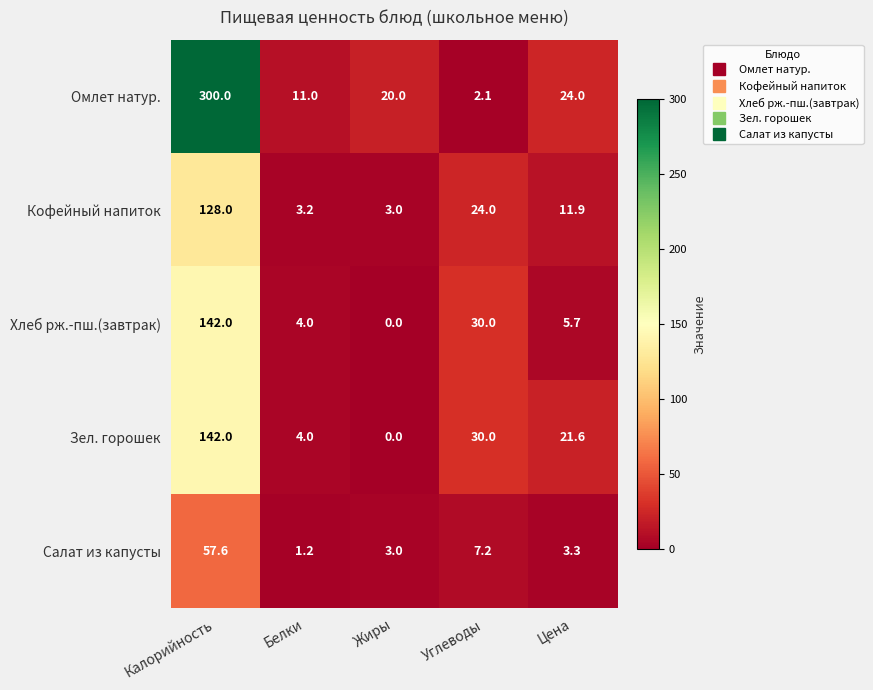

Which series changed the most between Калорийность and Углеводы?

Омлет натур.